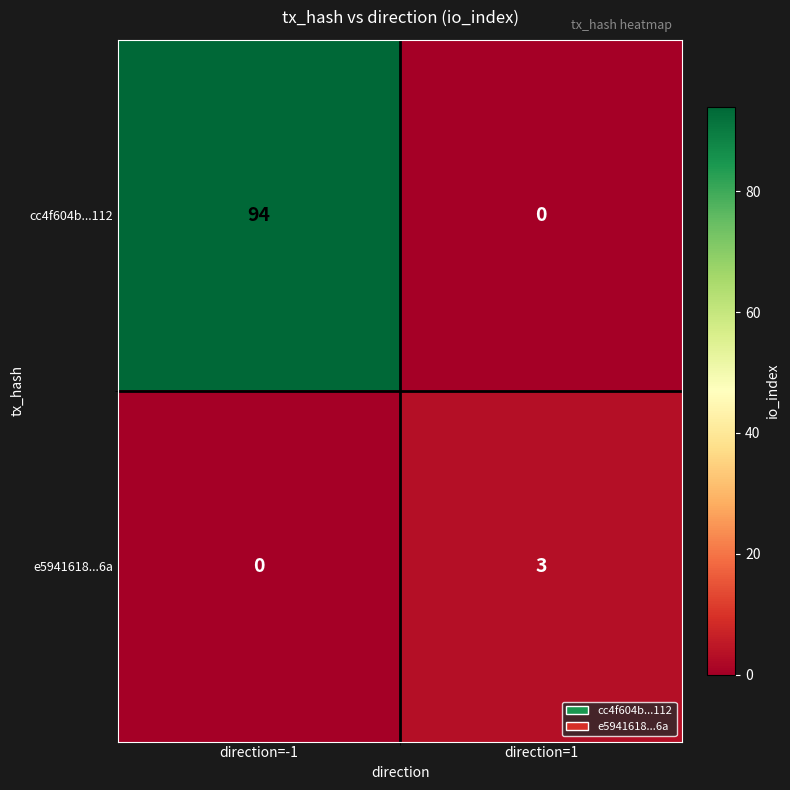

Reading right to left, transcribe all the data shown in this chart.

cc4f604b...112: 0	94
e5941618...6a: 3	0